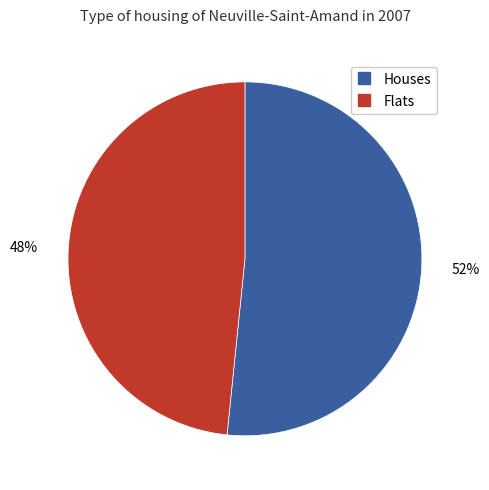

To the nearest percent, what is the average slice percentage?

50%